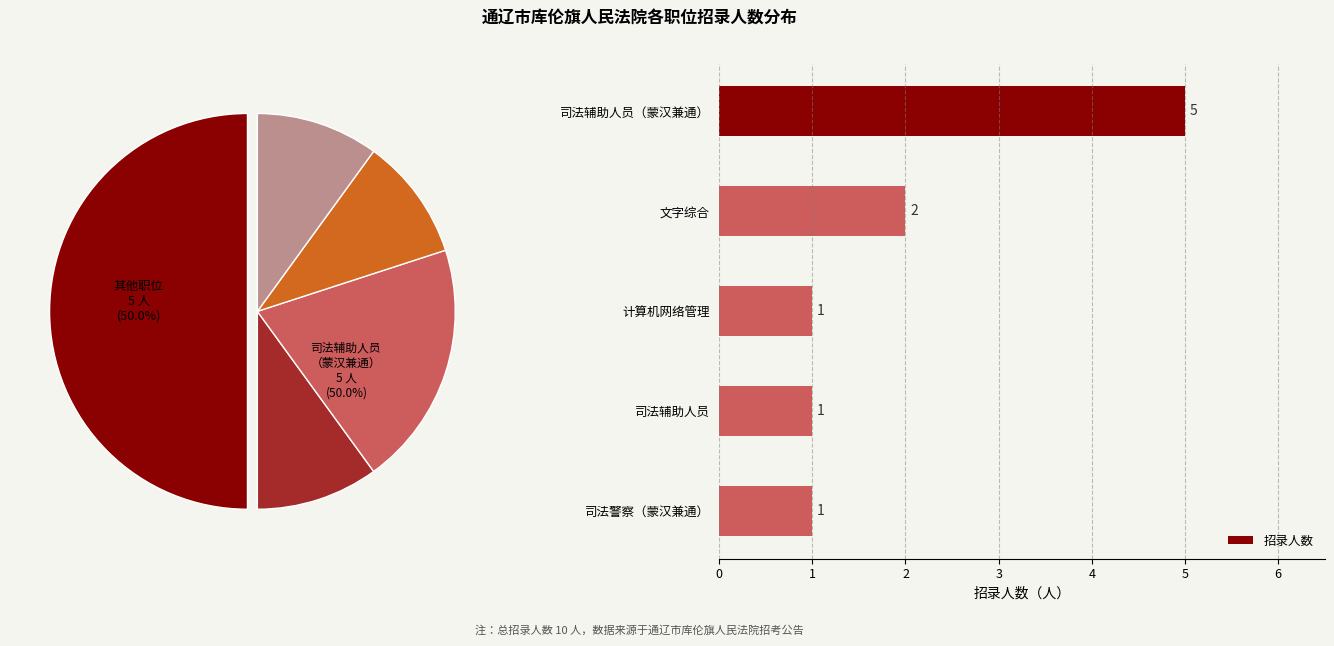

How many slices are in this pie chart?

5